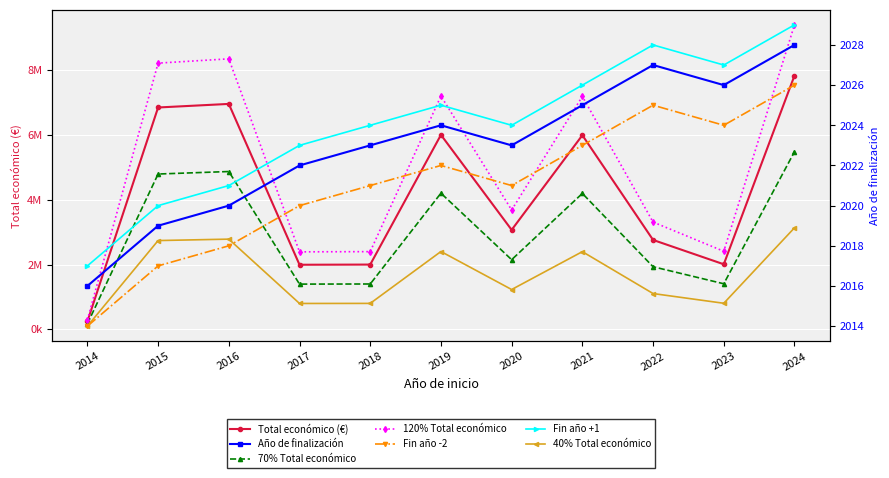

At which label does Avg End Year first exceed 2023?

2019